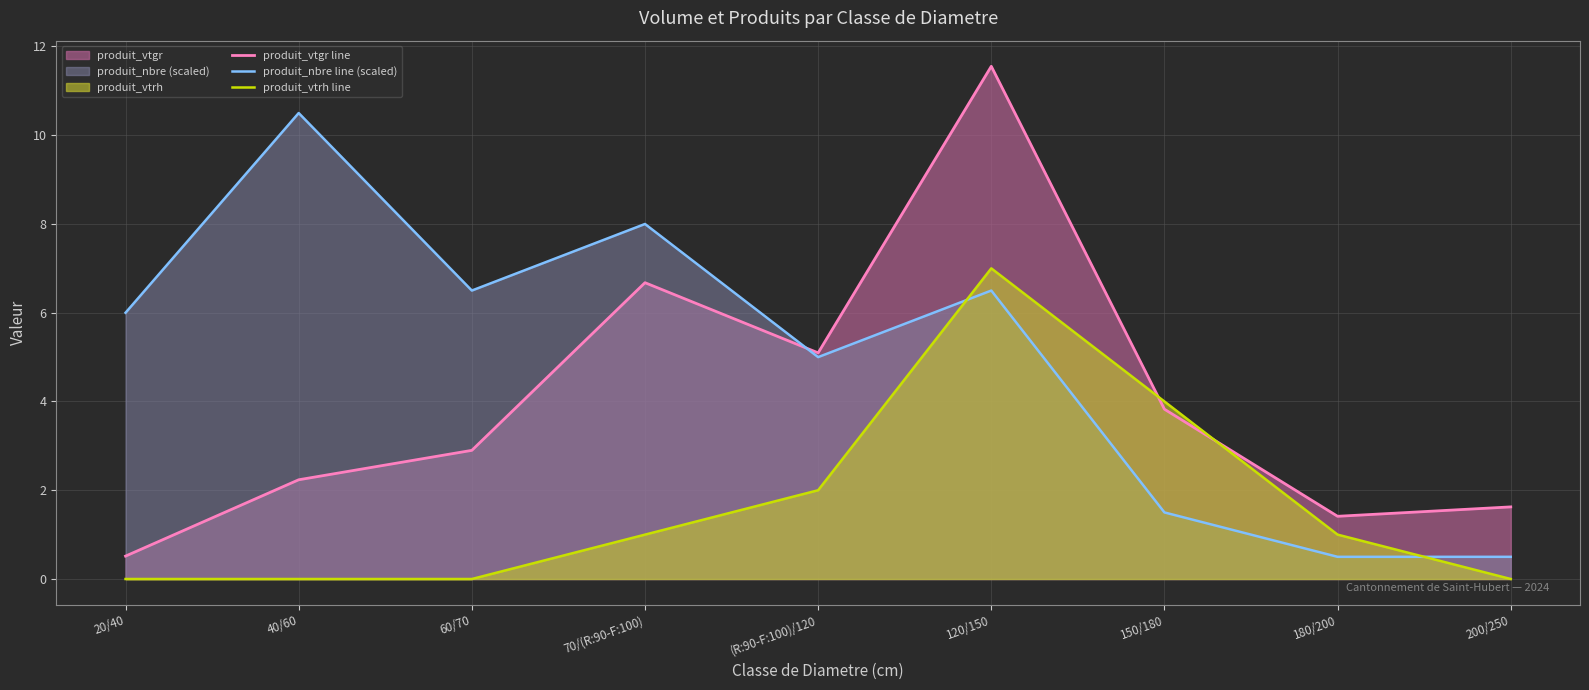

Reading left to right, list all the values displayed in this chart.

produit_vtgr line: 0.5	2.2	2.9	6.7	5.1	11.6	3.8	1.4	1.6
produit_nbre line (scaled): 6.0	10.5	6.5	8.0	5.0	6.5	1.5	0.5	0.5
produit_vtrh line: 0.0	0.0	0.0	1.0	2.0	7.0	4.0	1.0	0.0